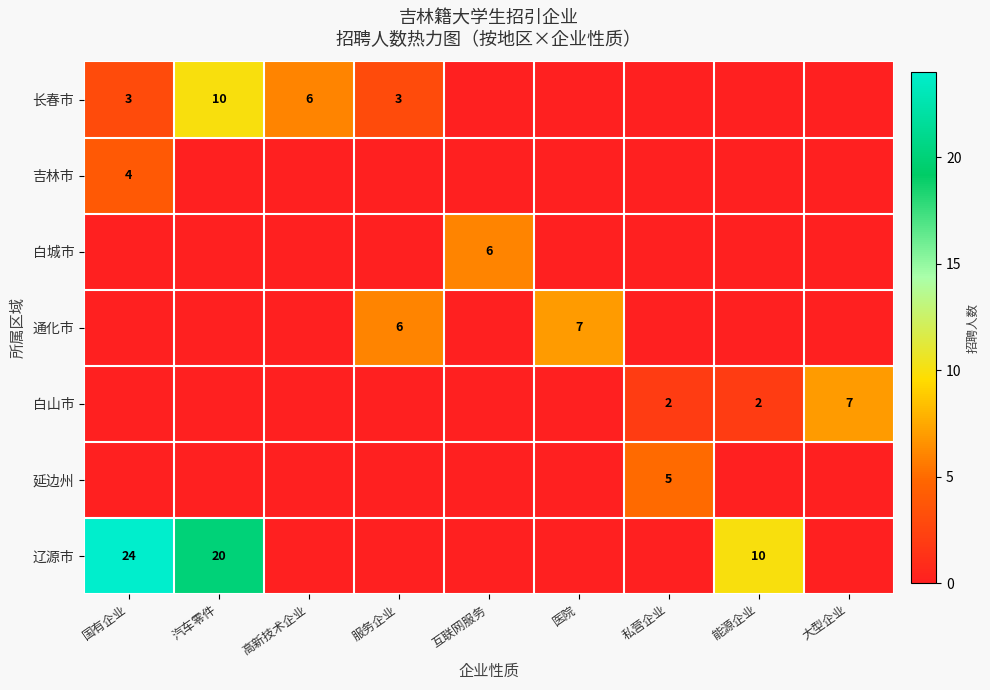

The value of 通化市 at 服务企业 is 6. True or false?

True